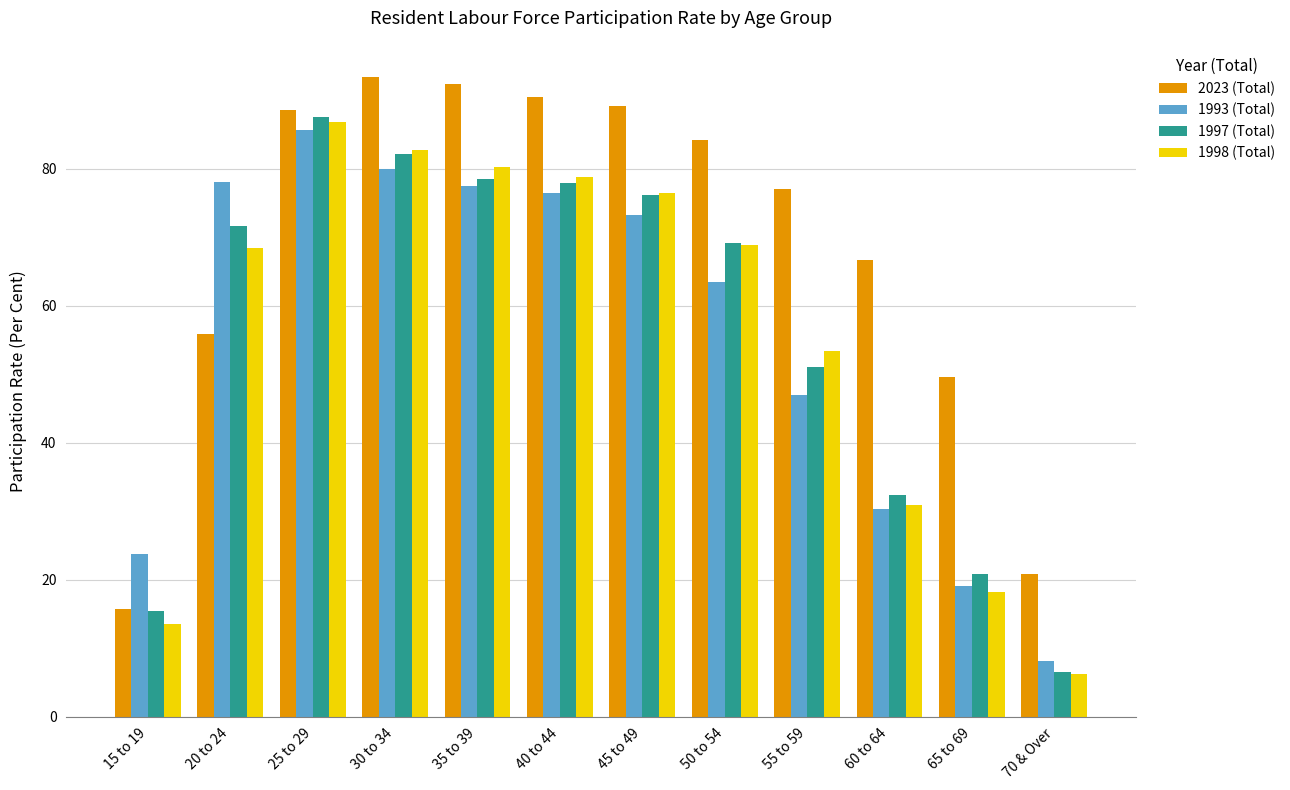

At which label is 1998 (Total) closest to 46?

55 to 59